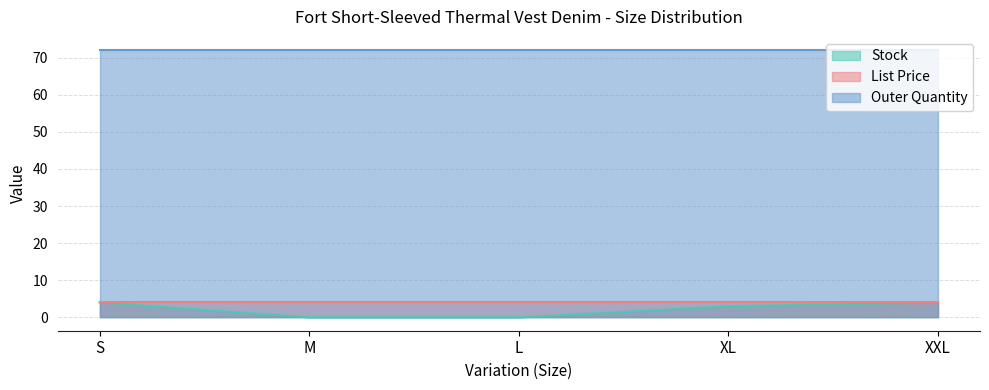

What is the average value of the Outer Quantity series?

72.0